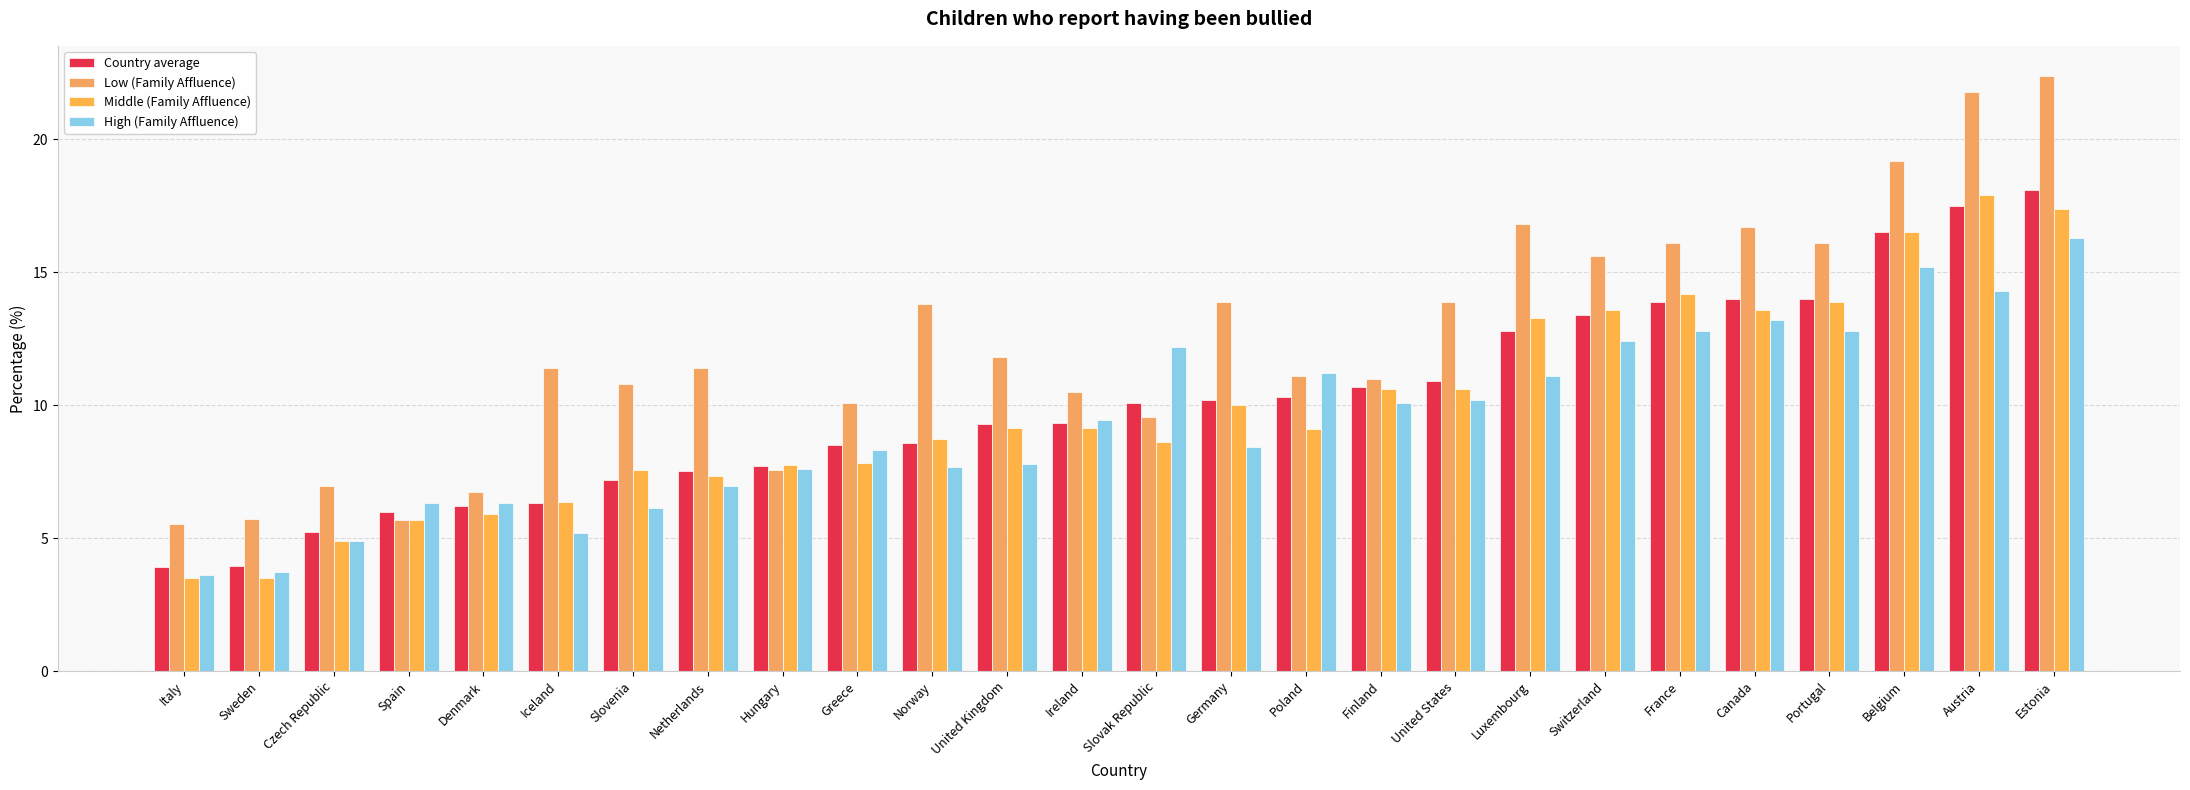

How many groups of bars are there?

26